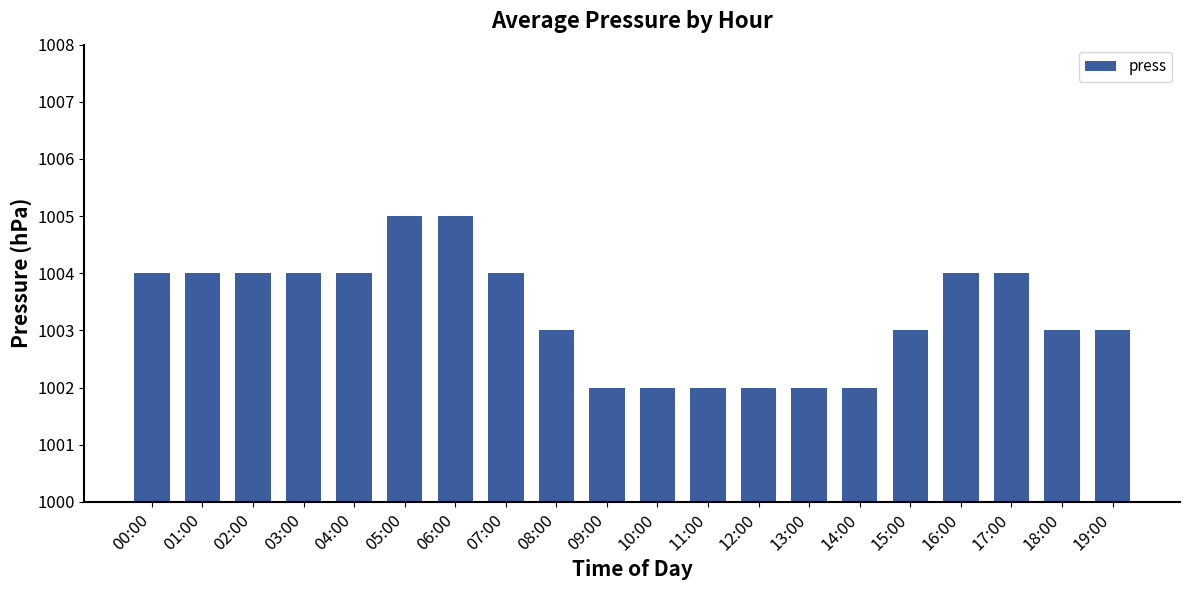

True or false: the data shows 1004 at 03:00.

True